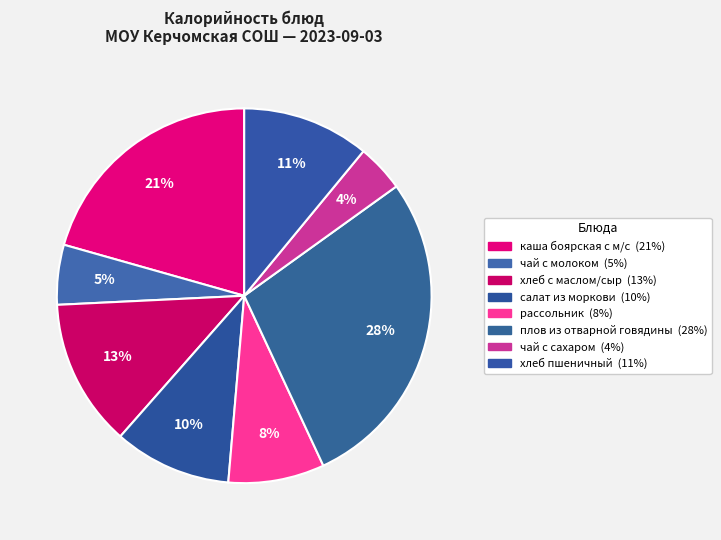

To the nearest percent, what percentage of the pie is хлеб с маслом/сыр?

13%